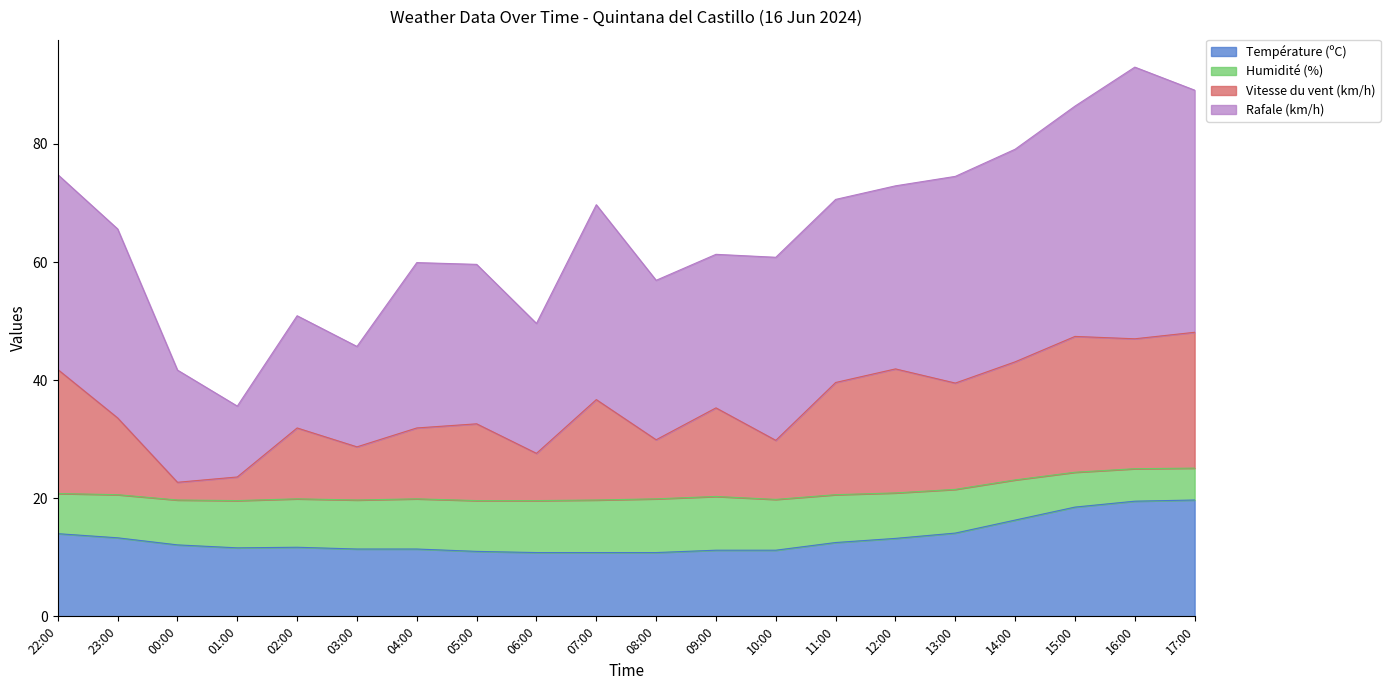

What is the highest value of the Température (ºC) series?

19.7